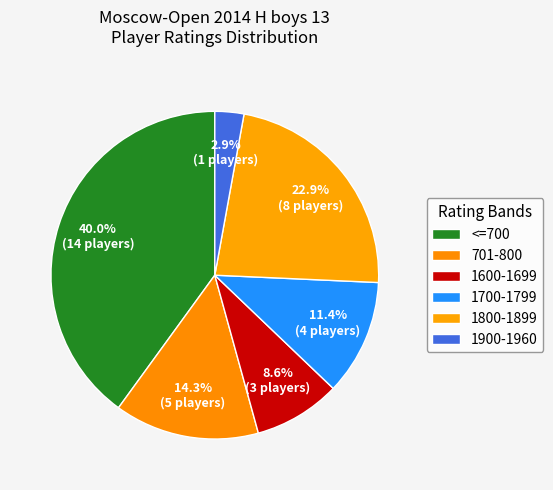

How many segments does this pie chart have?

6